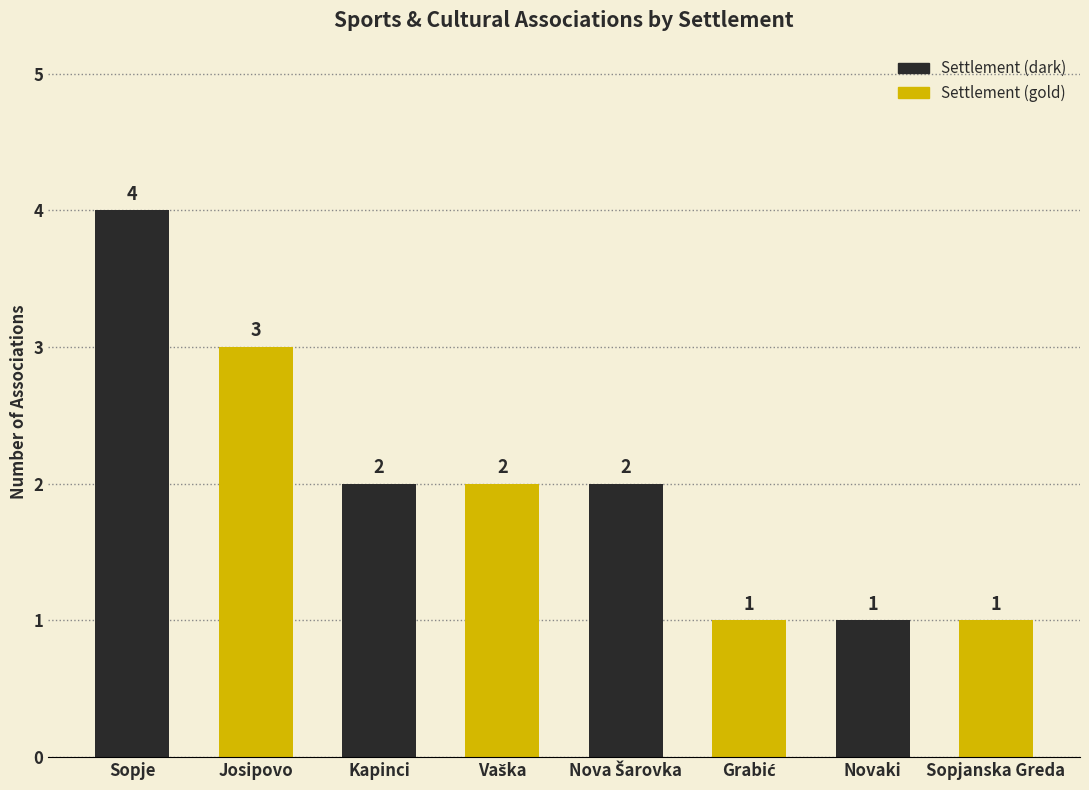

True or false: the data shows 0 at Sopjanska Greda.

False